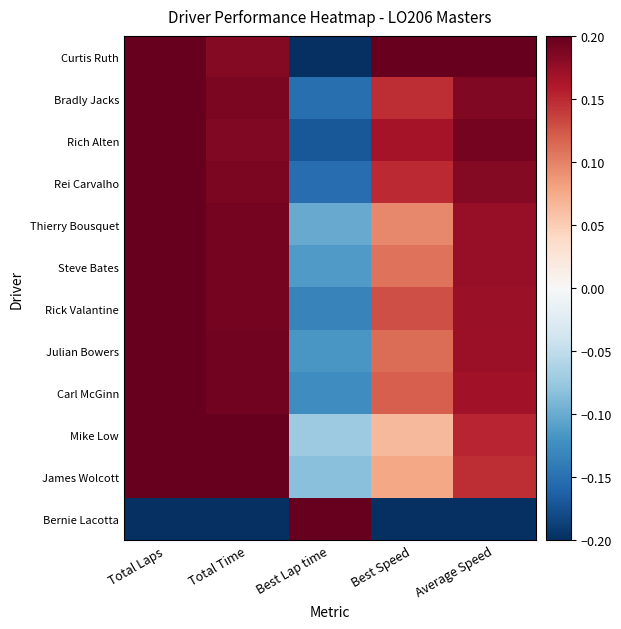

What is the total value across all series at Average Speed?

1.7